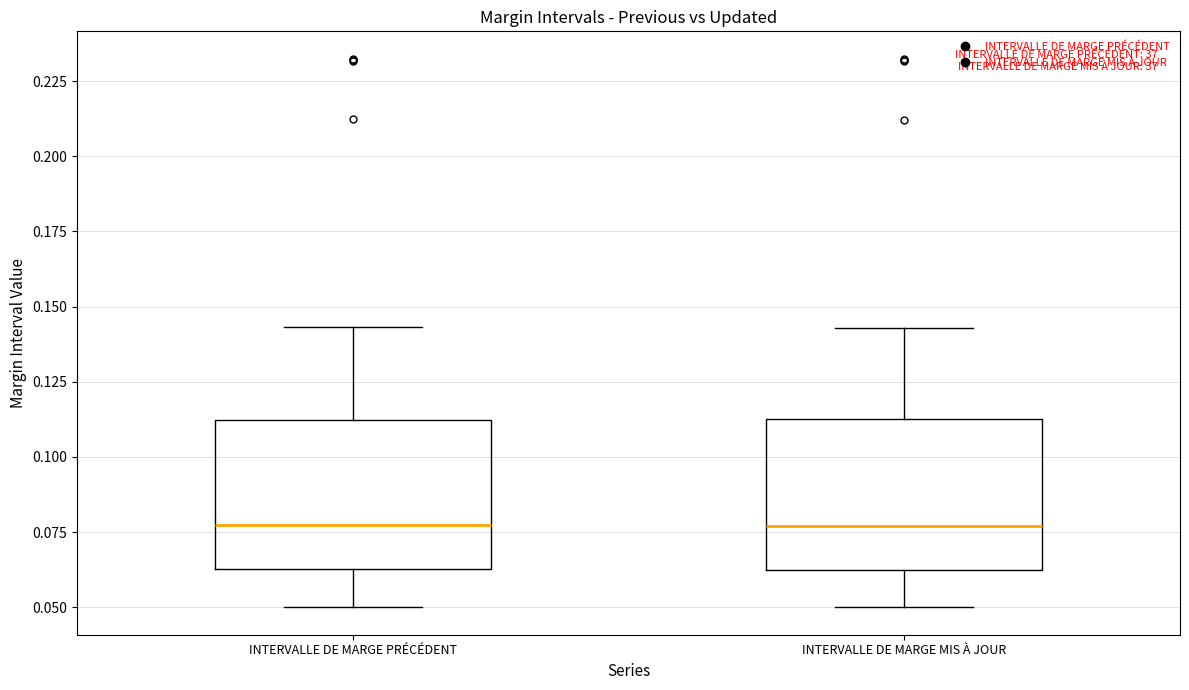

Where is the lower edge of the box for INTERVALLE DE MARGE PRÉCÉDENT on the y-axis? The values are not printed on the chart, so give them approximately, as read against the axis.

0.065